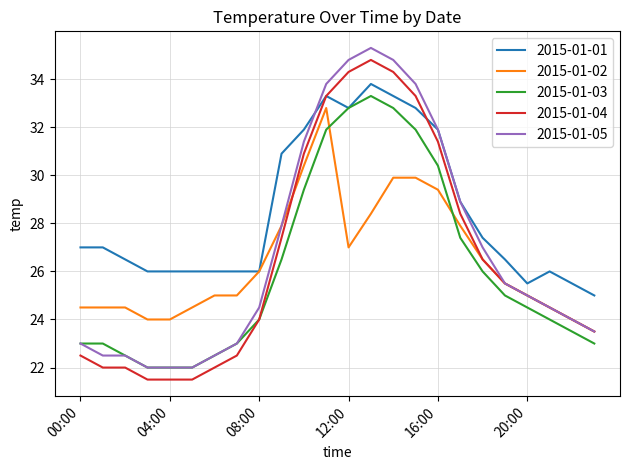

Which series has the largest total across all categories?

2015-01-01